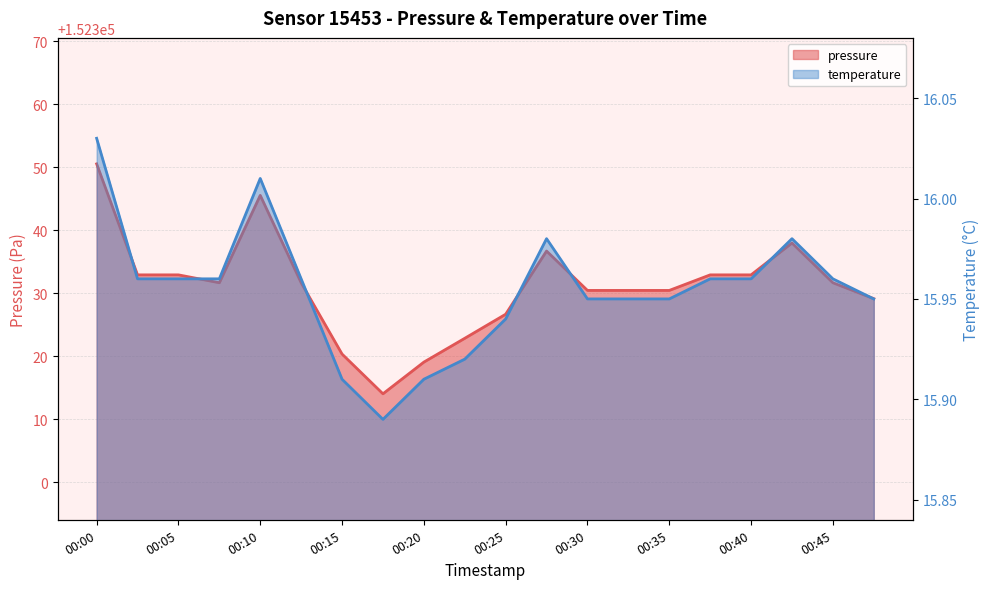

What is the difference between the highest and lowest values at 00:47?

152313.2